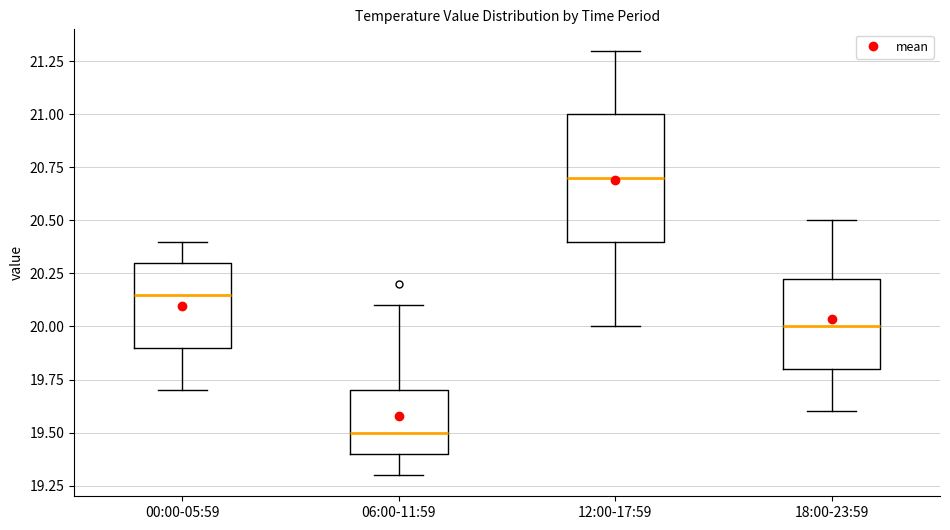

Where does the upper whisker of the box for 18:00-23:59 end on the y-axis? The values are not printed on the chart, so give them approximately, as read against the axis.

20.50